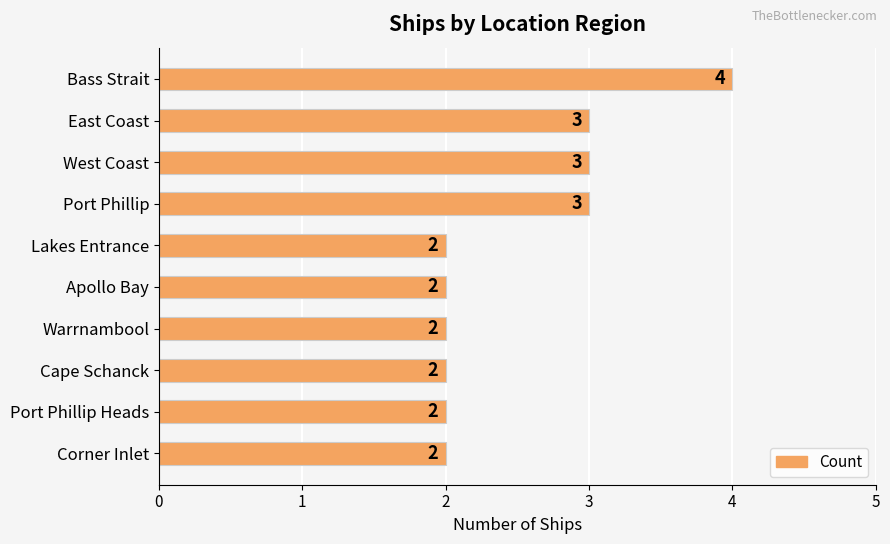

What is the value of the 7th bar from the top?

2